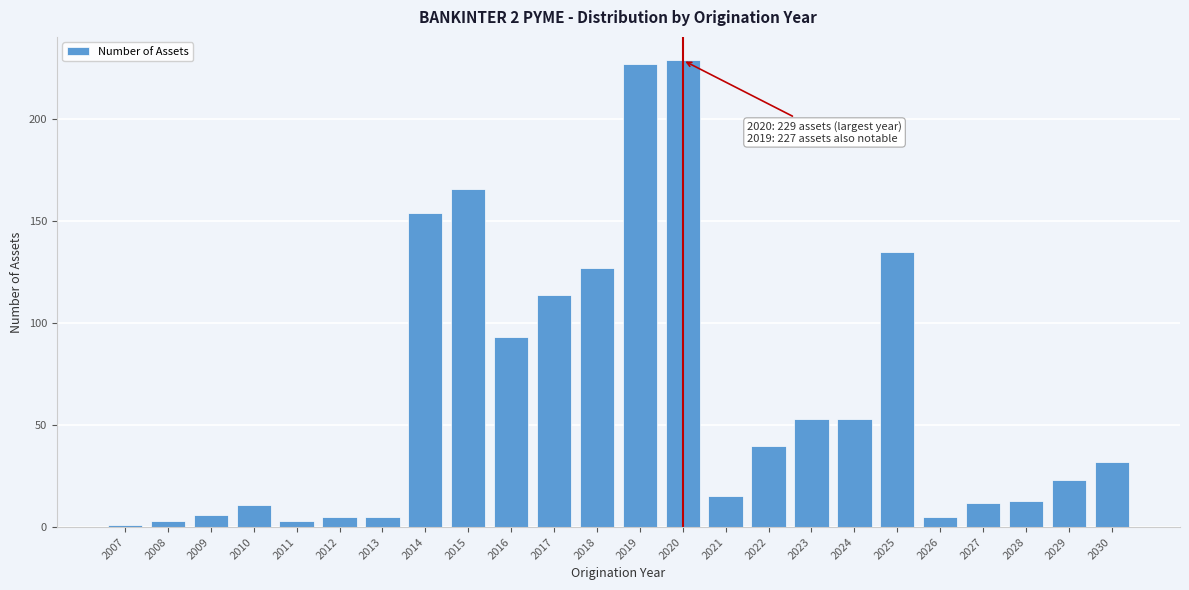

Reading left to right, what are all the values shown in this chart?

2007=1	2008=3	2009=6	2010=11	2011=3	2012=5	2013=5	2014=154	2015=166	2016=93	2017=114	2018=127	2019=227	2020=229	2021=15	2022=40	2023=53	2024=53	2025=135	2026=5	2027=12	2028=13	2029=23	2030=32